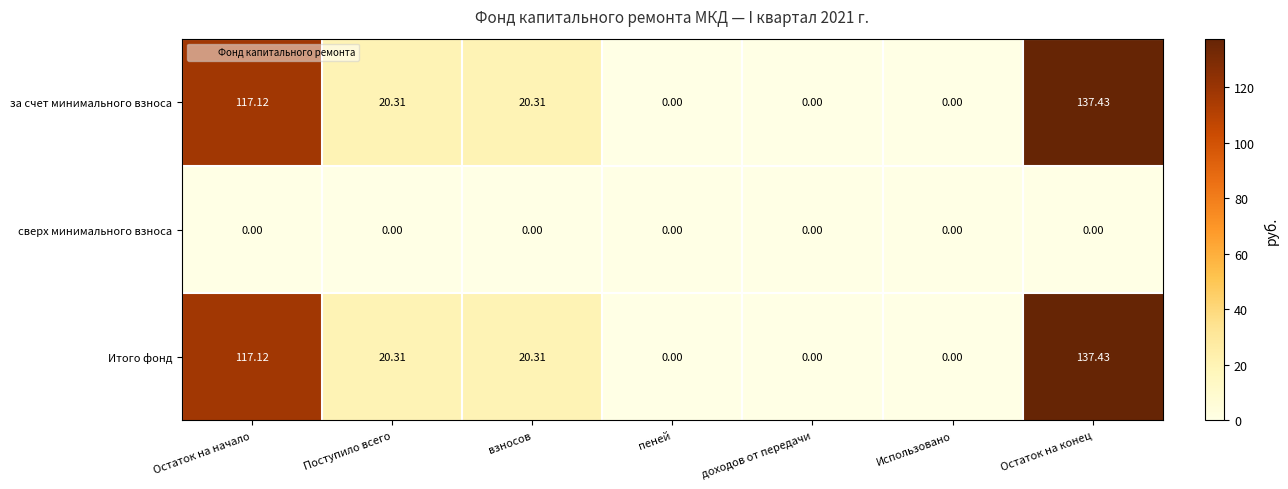

What is the maximum value shown in the chart?

137.4